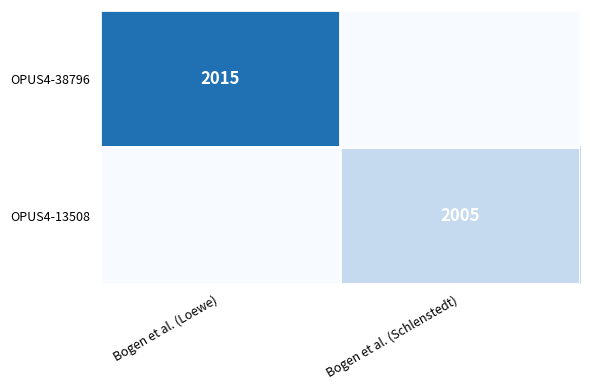

Is the value of OPUS4-13508 at Bogen et al. (Schlenstedt) greater than the value of OPUS4-38796 at Bogen et al. (Loewe)?

No